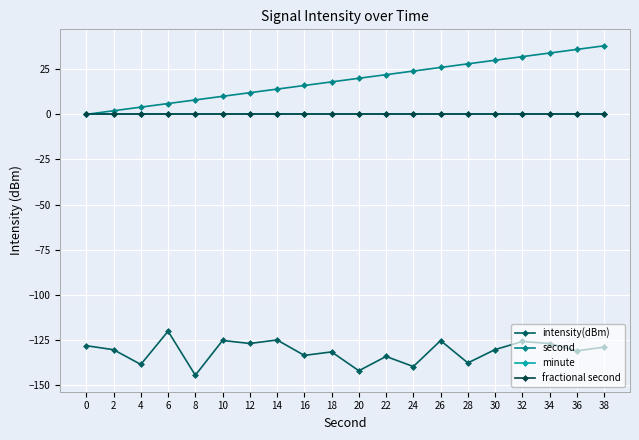

At which category is the sum across all series the highest?

38